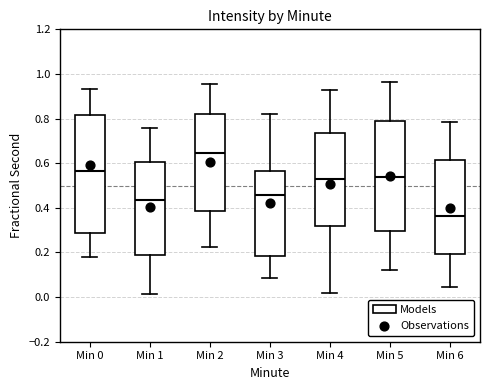

Reading left to right, read every box against the y-axis: the position of its median line, the range the box covers, and the ends of its whiskers. The values are not printed on the chart, so give them approximately, as read against the axis.

Min 0: median 0.56, box 0.28 to 0.82, whiskers 0.18 to 0.94
Min 1: median 0.44, box 0.18 to 0.60, whiskers 0.02 to 0.76
Min 2: median 0.64, box 0.38 to 0.82, whiskers 0.22 to 0.96
Min 3: median 0.46, box 0.18 to 0.56, whiskers 0.08 to 0.82
Min 4: median 0.52, box 0.32 to 0.74, whiskers 0.02 to 0.92
Min 5: median 0.54, box 0.30 to 0.78, whiskers 0.12 to 0.96
Min 6: median 0.36, box 0.20 to 0.62, whiskers 0.04 to 0.78